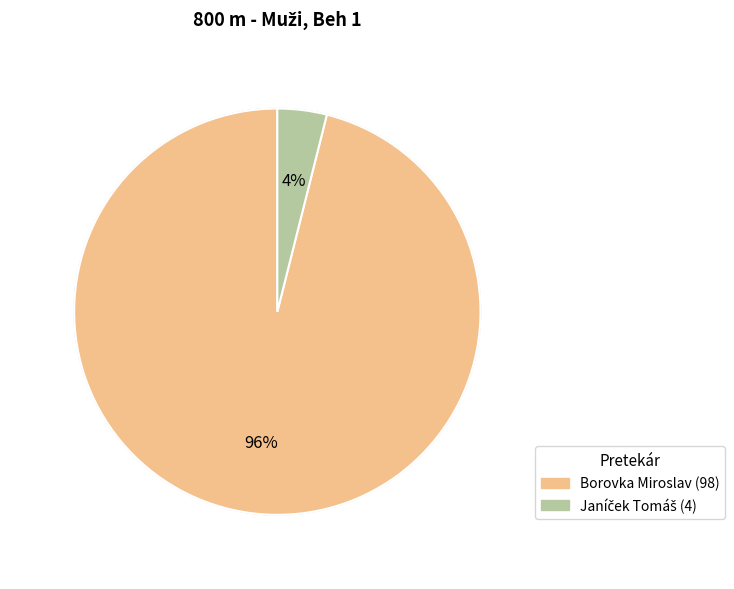

How many slices are in this pie chart?

2